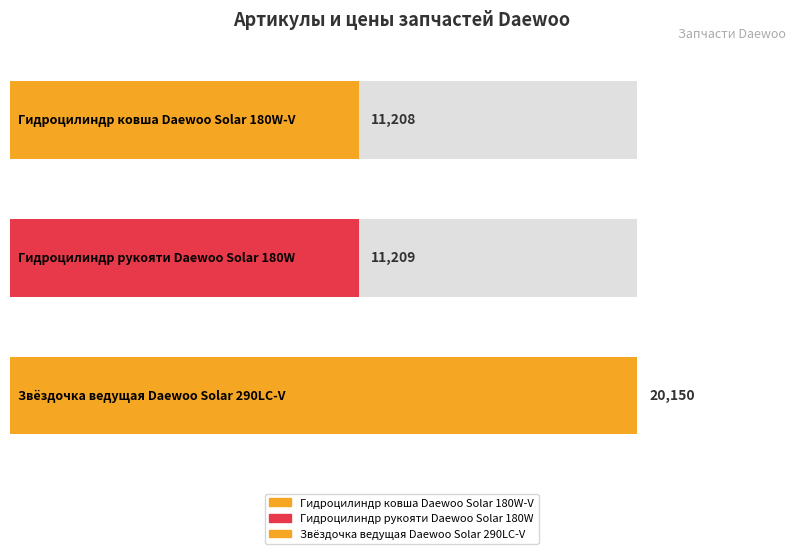

What value does the data have at Гидроцилиндр ковша Daewoo Solar 180W-V?

11208